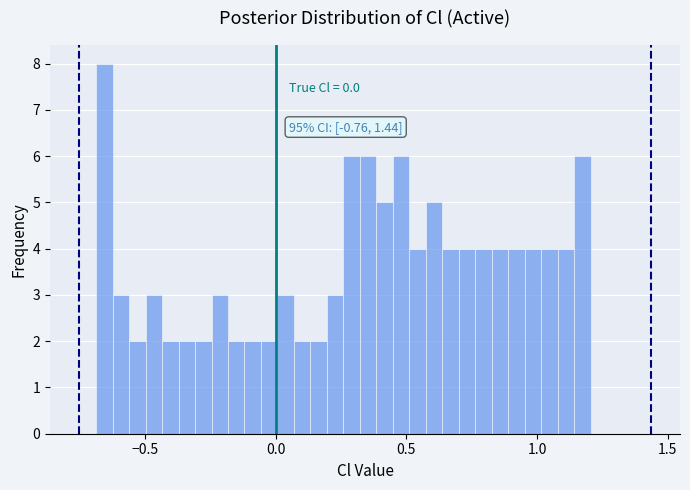

Around what value on the x-axis is the tallest bar? Give the approximate position of its centre, as read against the axis.

-0.65